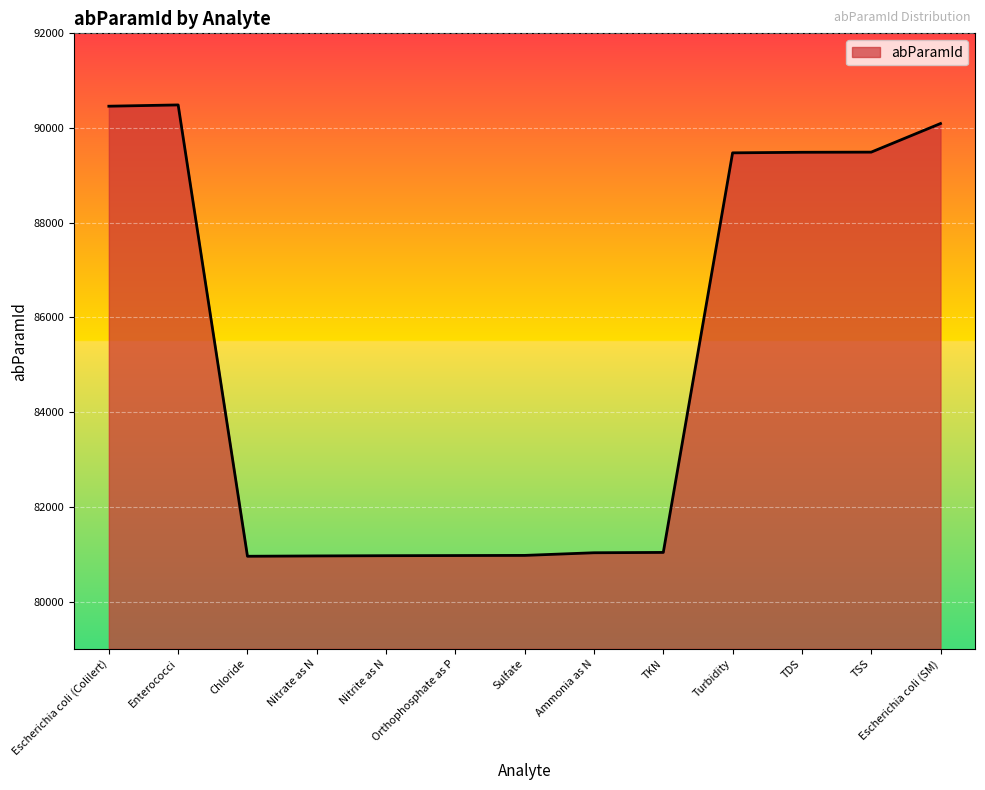

What is the approximate value at Enterococci?

90488